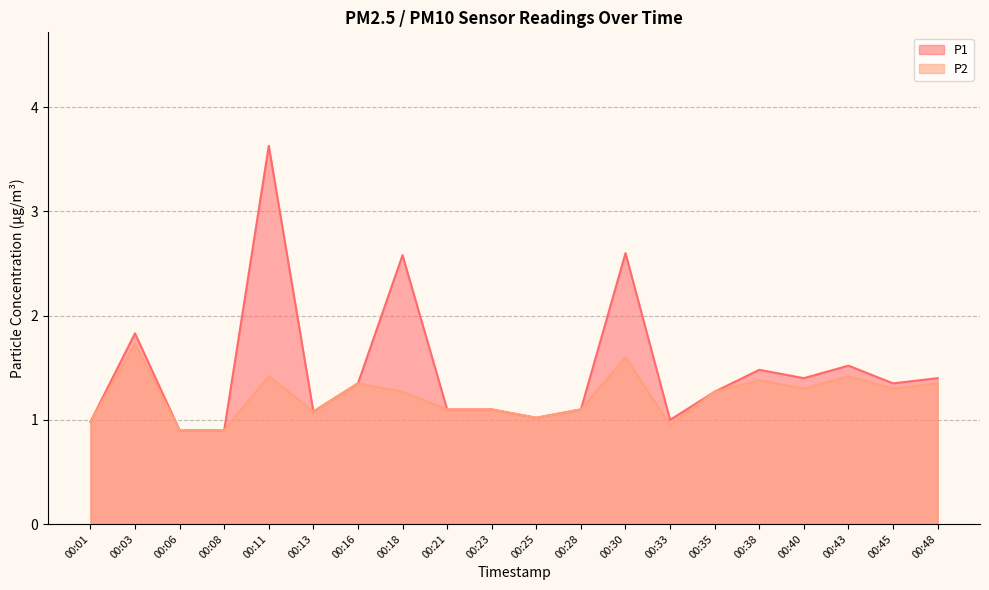

Reading left to right, list all the values displayed in this chart.

P1: 00:01=1.0	00:03=1.8	00:06=0.9	00:08=0.9	00:11=3.6	00:13=1.1	00:16=1.4	00:18=2.6	00:21=1.1	00:23=1.1	00:25=1.0	00:28=1.1	00:30=2.6	00:33=1.0	00:35=1.3	00:38=1.5	00:40=1.4	00:43=1.5	00:45=1.4	00:48=1.4
P2: 00:01=1.0	00:03=1.7	00:06=0.9	00:08=0.9	00:11=1.4	00:13=1.1	00:16=1.4	00:18=1.3	00:21=1.1	00:23=1.1	00:25=1.0	00:28=1.1	00:30=1.6	00:33=0.9	00:35=1.3	00:38=1.4	00:40=1.3	00:43=1.4	00:45=1.3	00:48=1.4